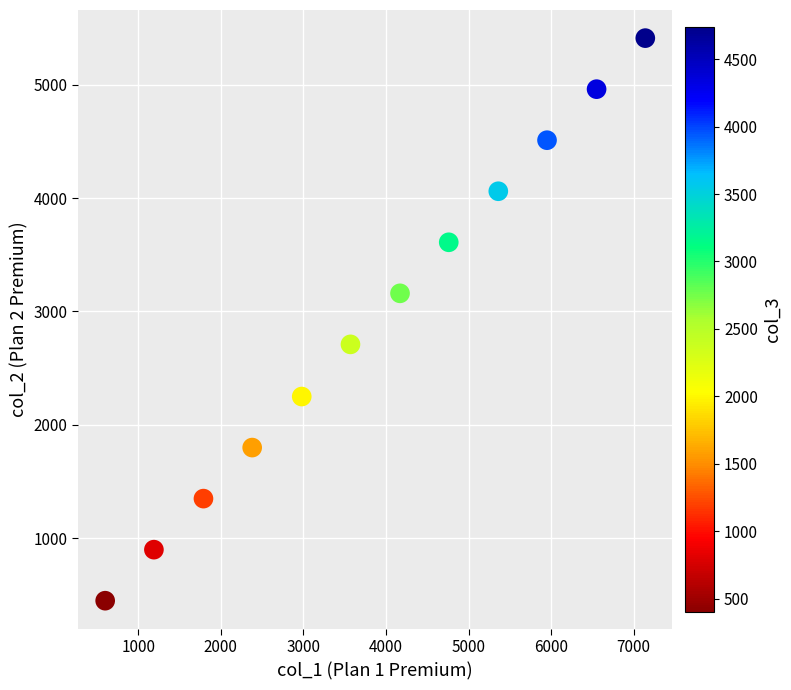

What is the average Y value?

2931